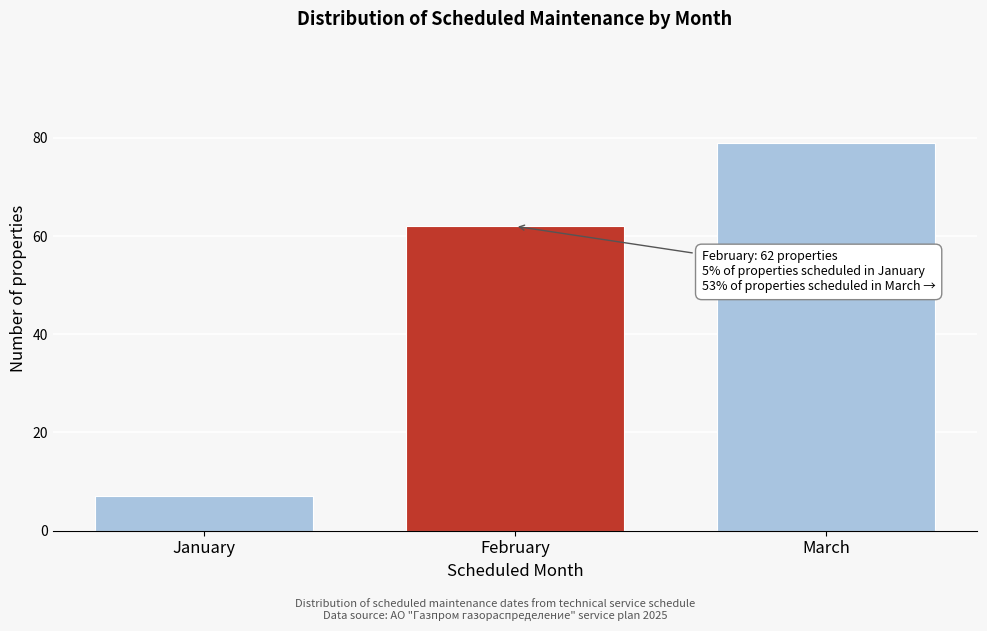

Reading left to right, transcribe all the data shown in this chart.

January=7	February=62	March=79